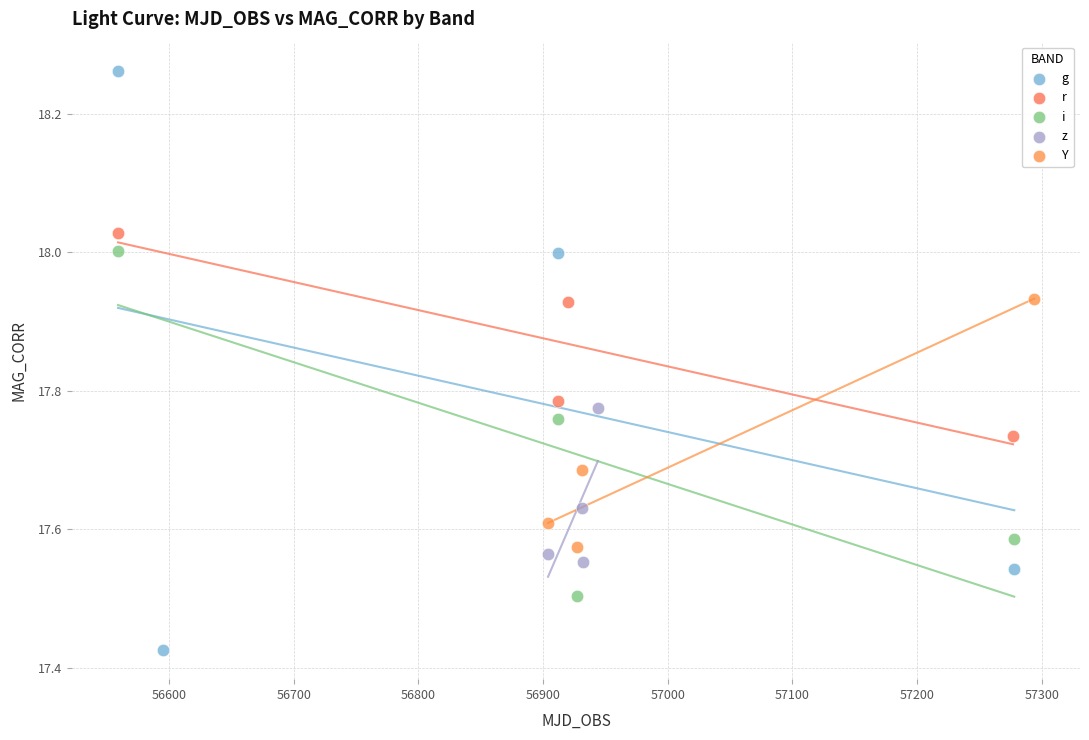

Which series contains the lowest Y value?

g